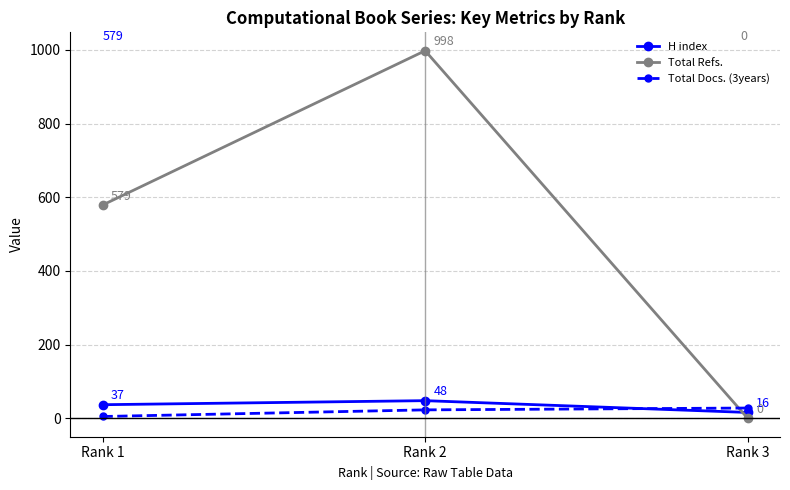

Which series has the widest spread of values?

Total Refs.